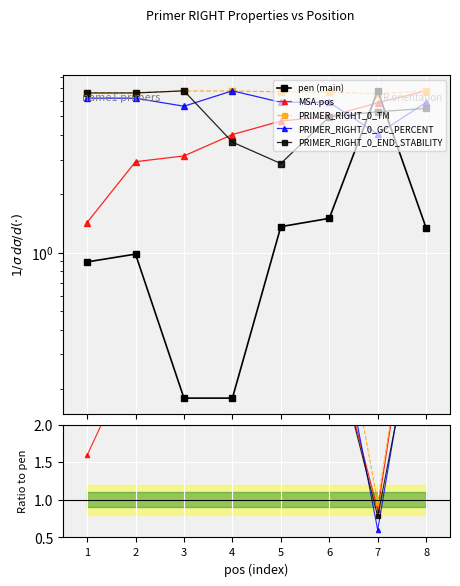

What is the value of the pen (main) point at the 8th from the left?

1.3